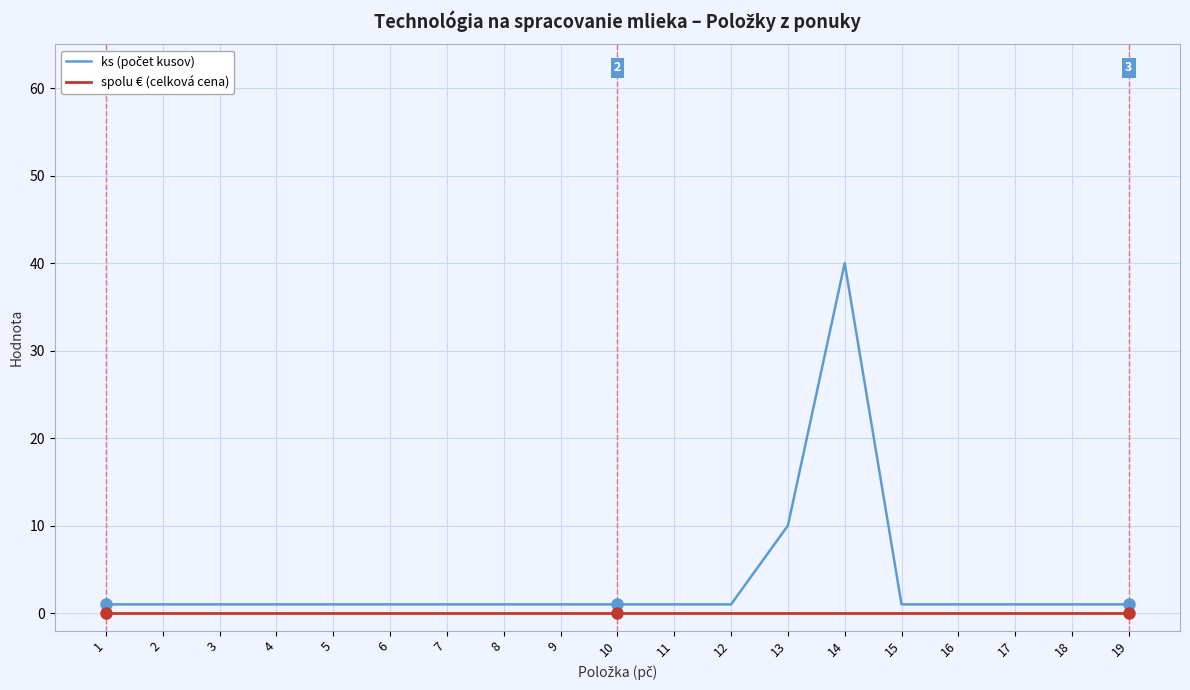

At which category is the sum across all series the highest?

14